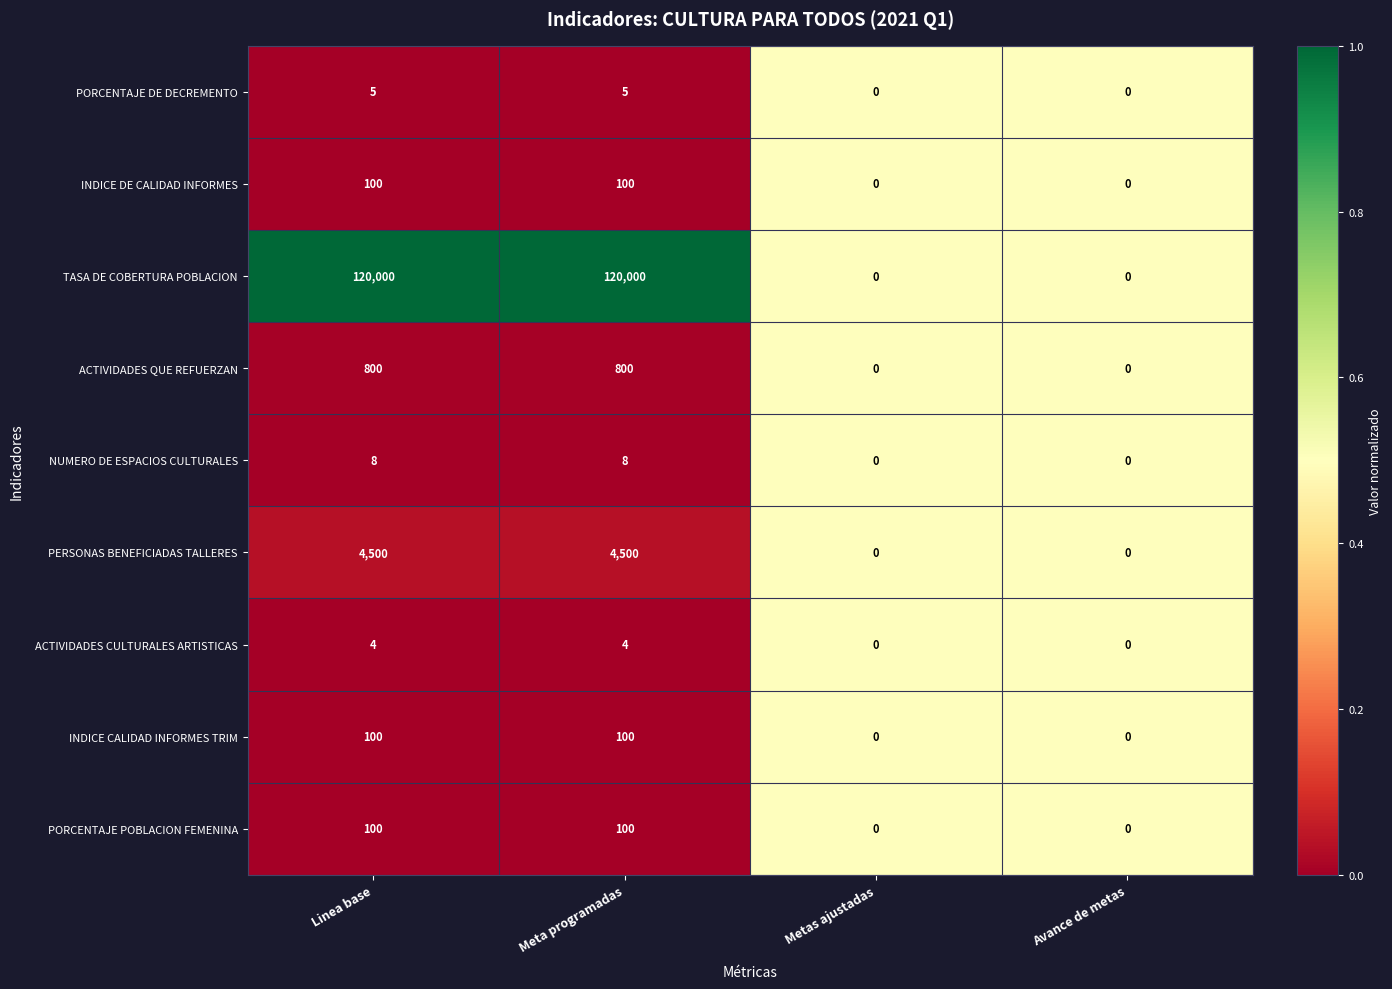

What is the greatest value displayed?

120000